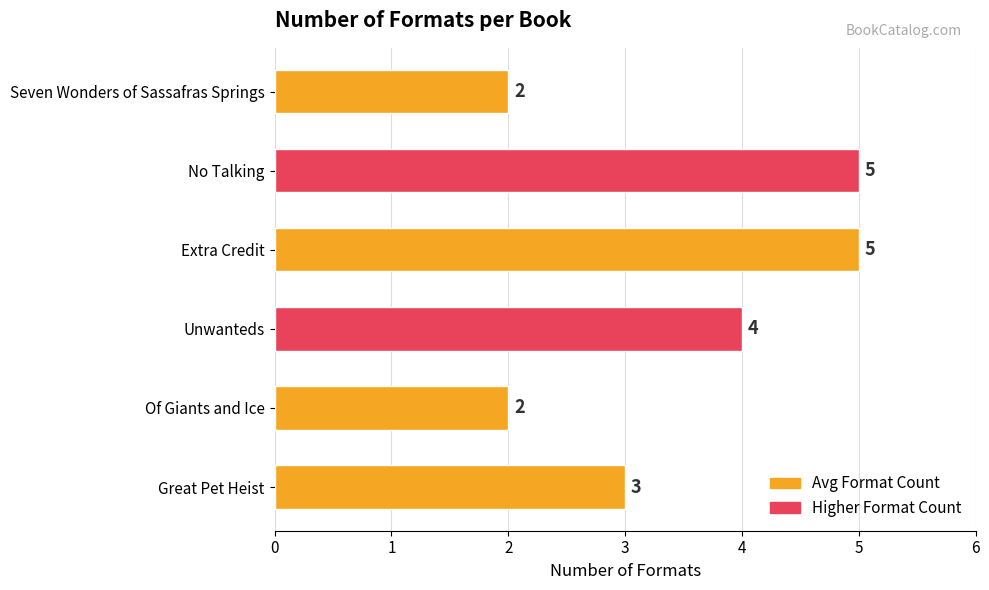

What is the minimum value shown in the chart?

2